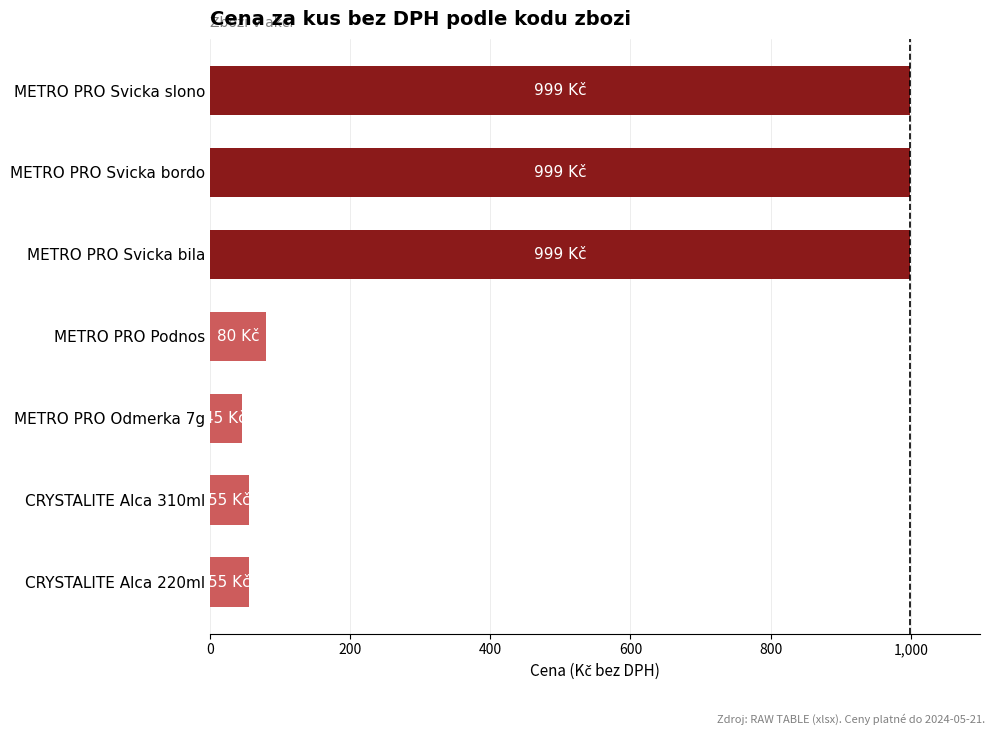

The value at METRO PRO Svicka bordo is 999.0. True or false?

True